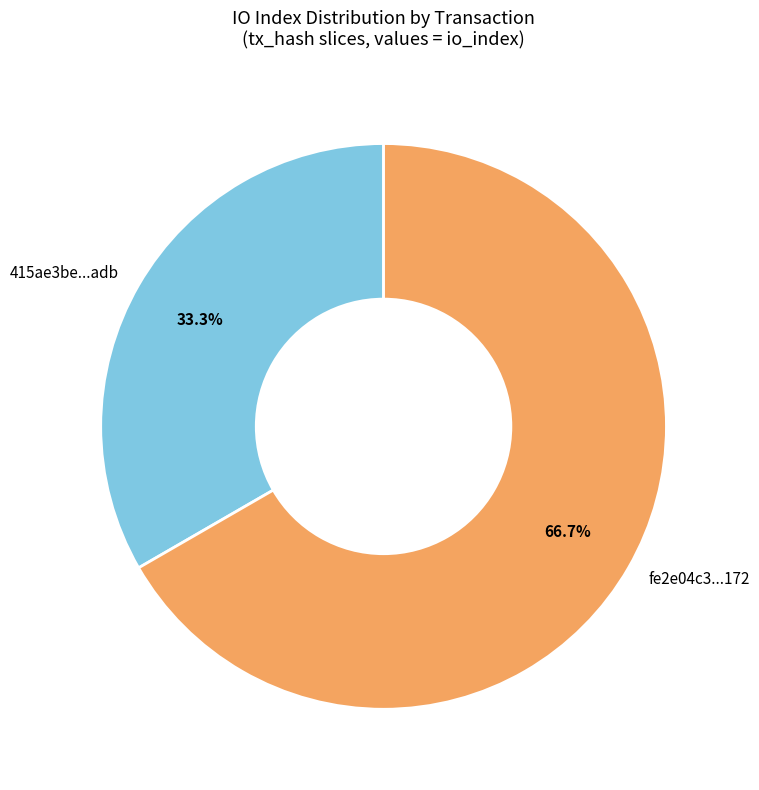

How many slices are in this pie chart?

2